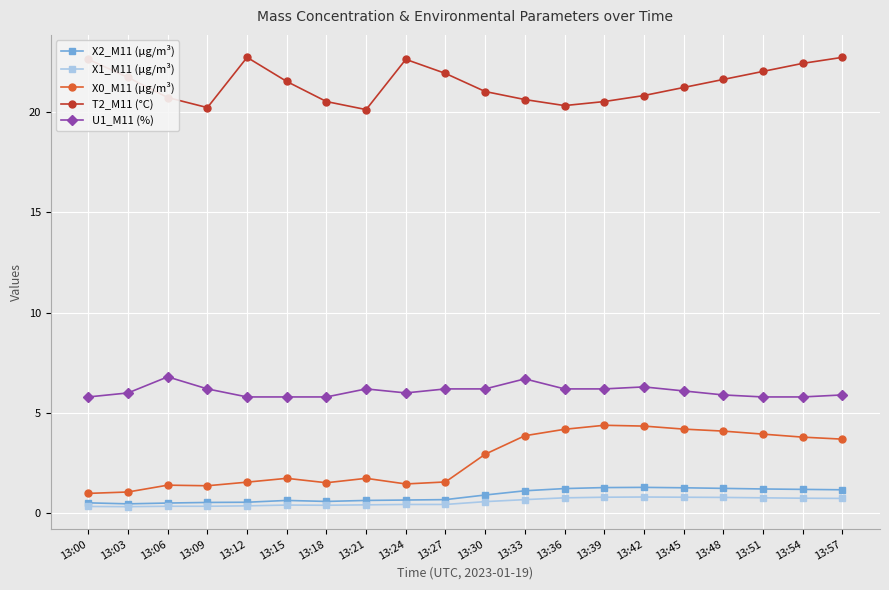

What is the minimum value for U1_M11 (%)?

5.8